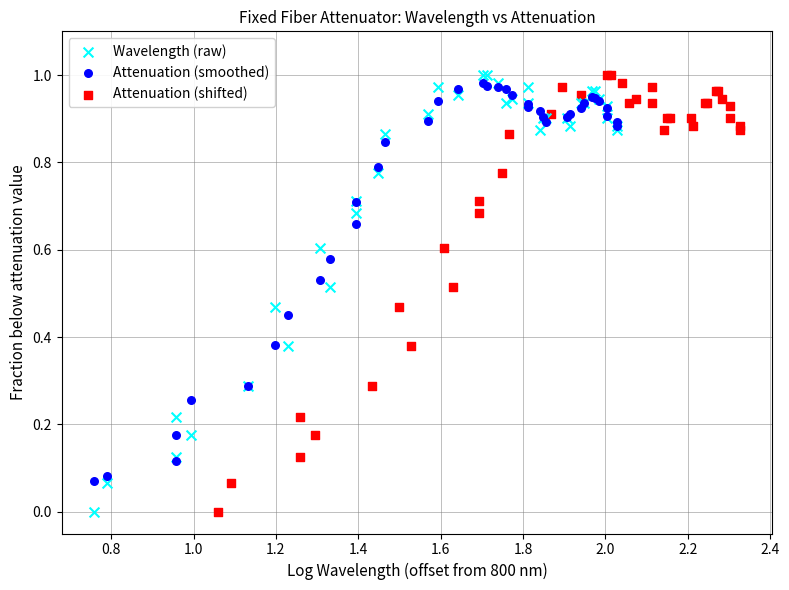

What are all the series names shown in the legend?

Wavelength (raw), Attenuation (smoothed), Attenuation (shifted)